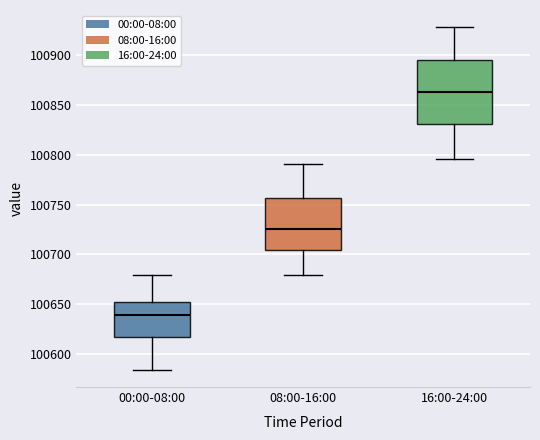

Reading left to right, read every box against the y-axis: the position of its median line, the range the box covers, and the ends of its whiskers. The values are not printed on the chart, so give them approximately, as read against the axis.

00:00-08:00: median 100640, box 100615 to 100650, whiskers 100585 to 100680
08:00-16:00: median 100725, box 100705 to 100755, whiskers 100680 to 100790
16:00-24:00: median 100865, box 100830 to 100895, whiskers 100795 to 100930